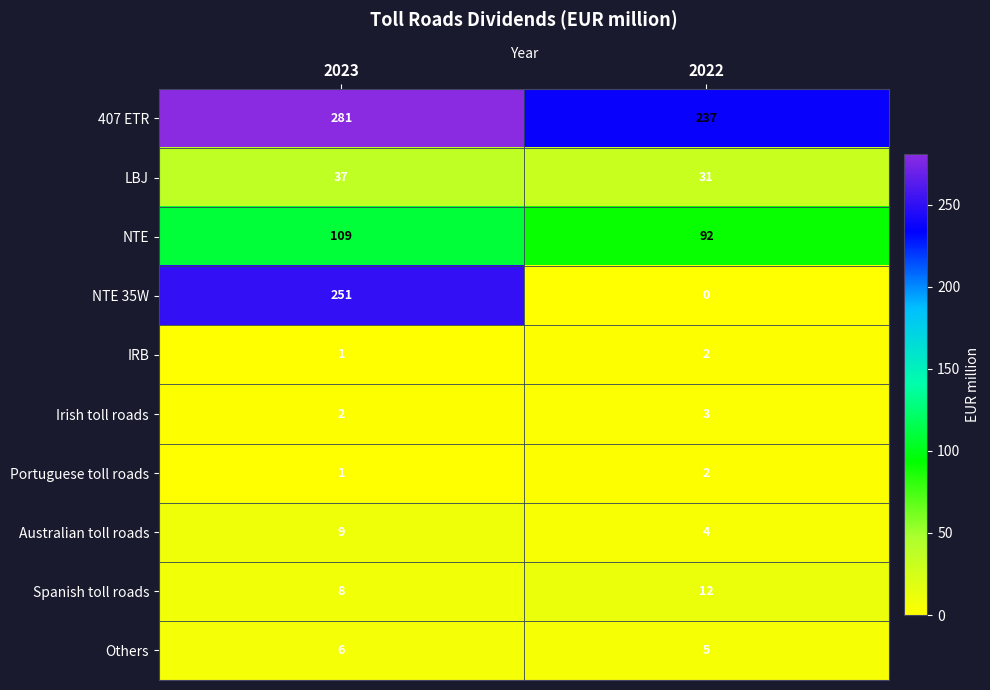

Which series has the largest total across all categories?

407 ETR